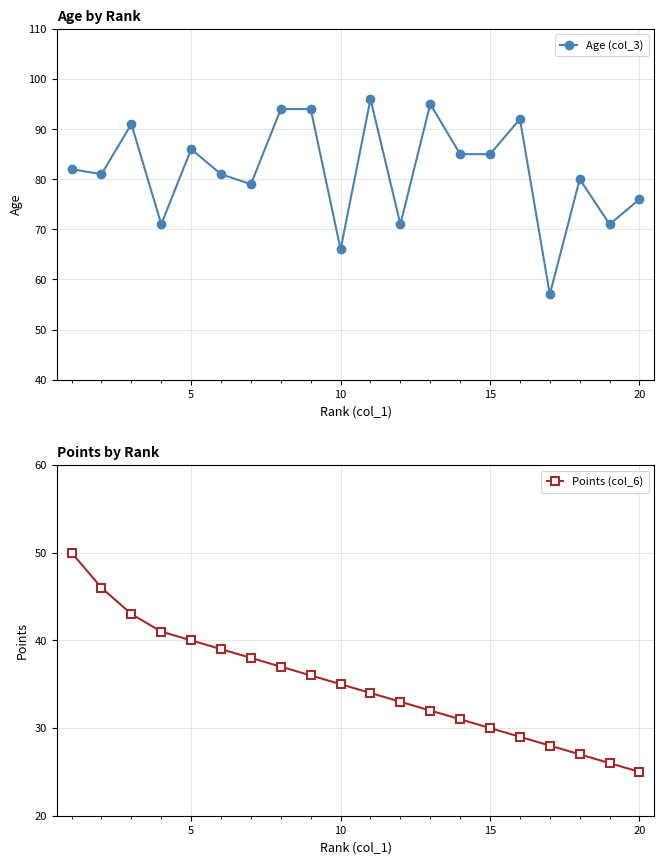

In Age (col_3), how many points are higher than both neighbors (excluding endpoints)?

6